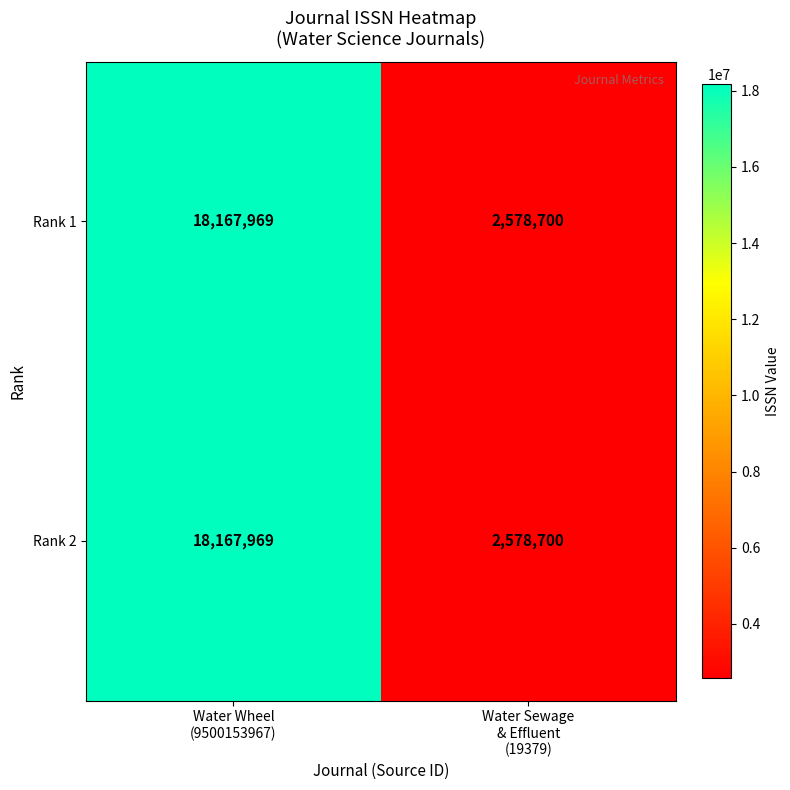

What is the maximum value for Rank 2?

18167969